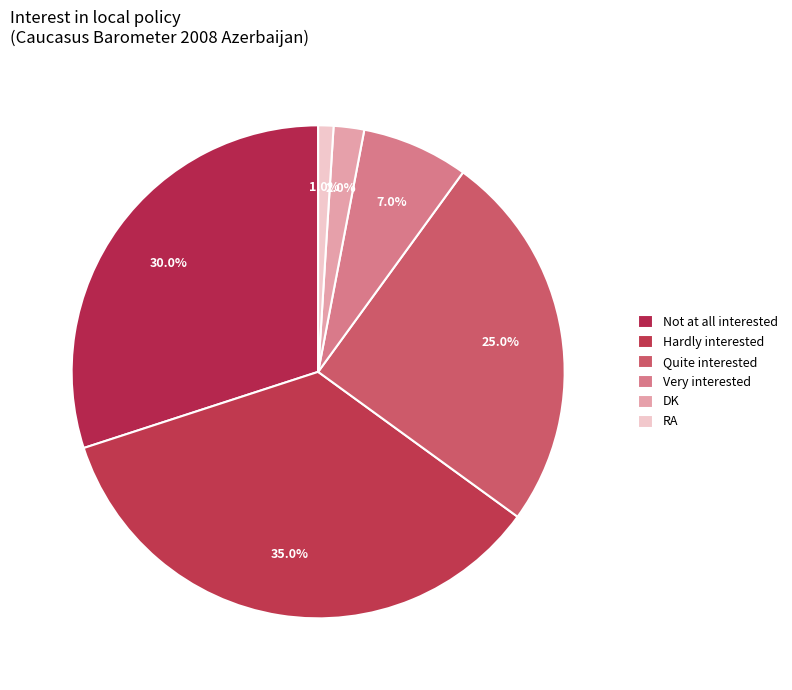

Count the number of slices in the pie.

6